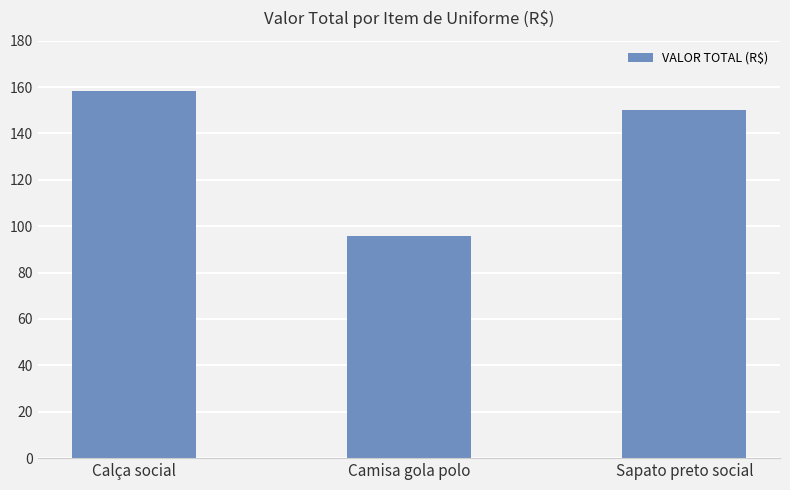

What value does the data have at Camisa gola polo?

95.7